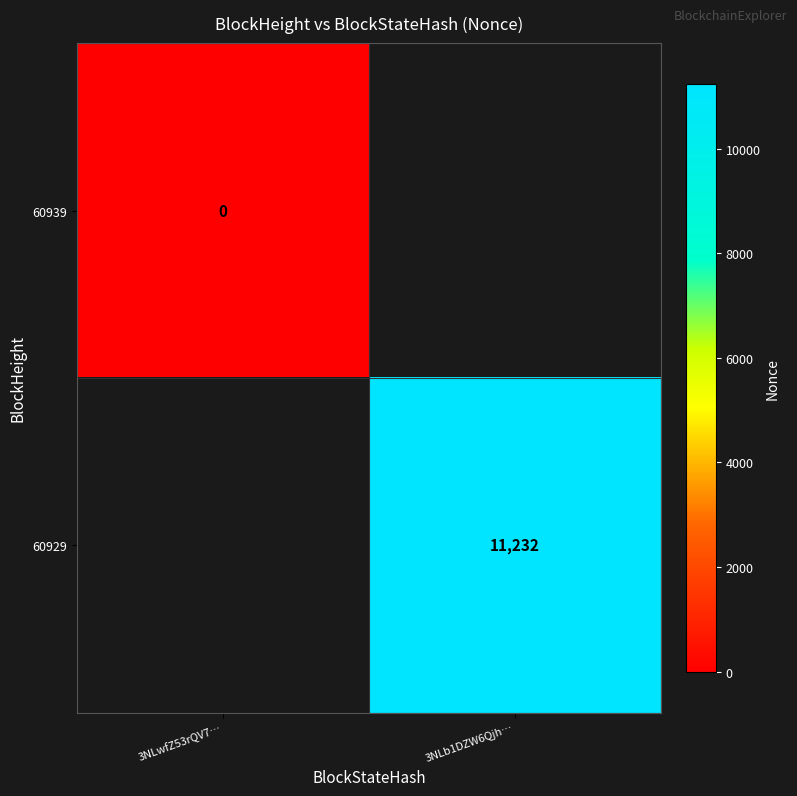

How many categories are shown in the chart?

2